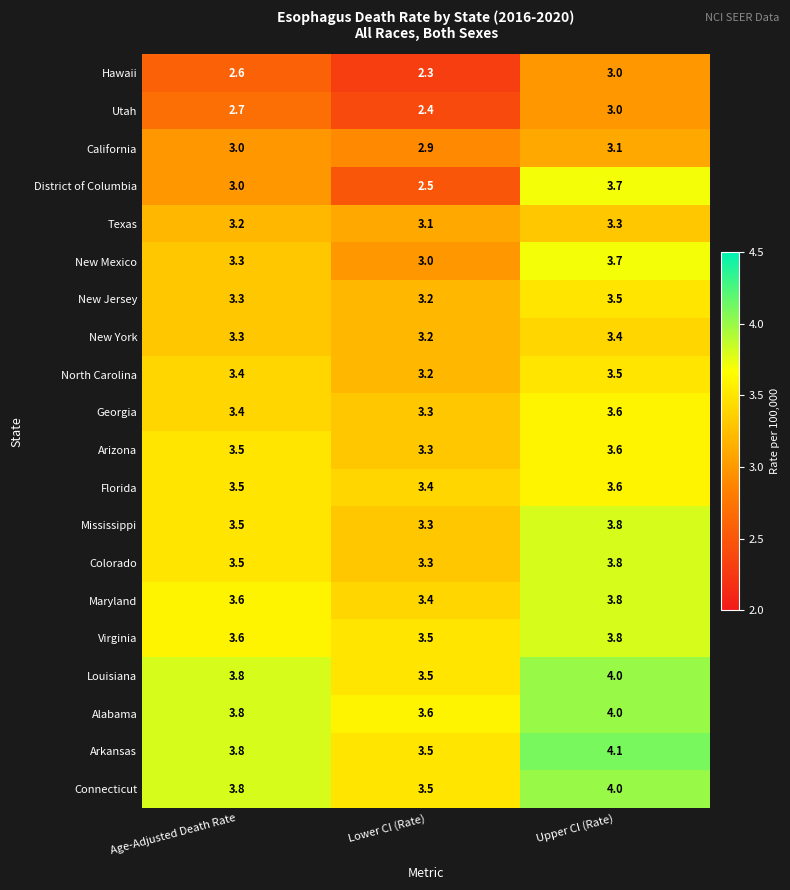

At which category is the sum across all series the highest?

Upper CI (Rate)